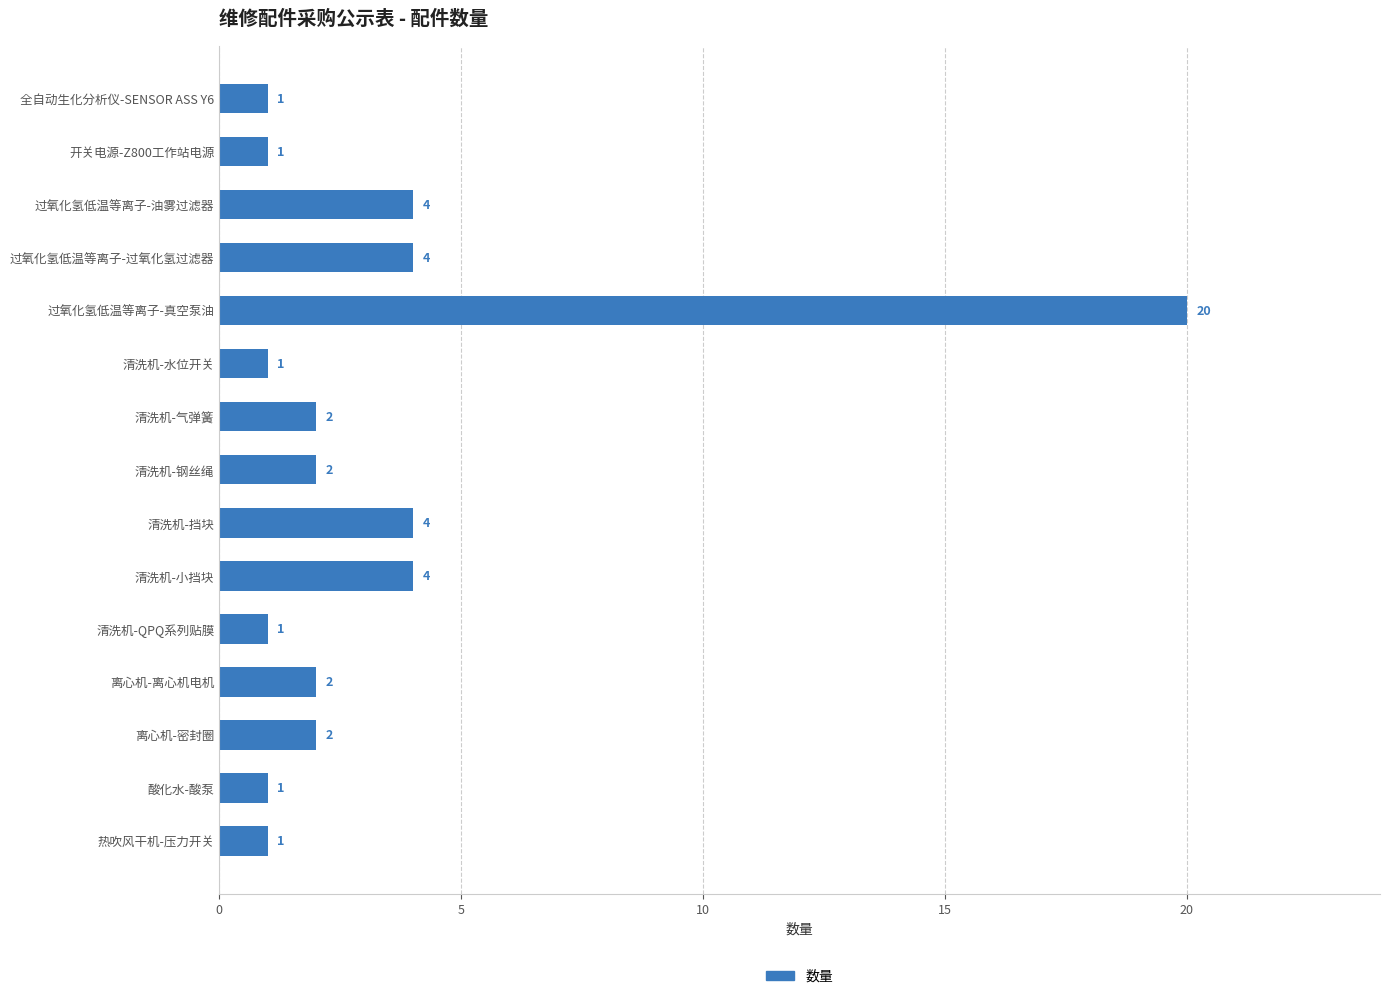

What is the value of the 3rd bar from the top?

4